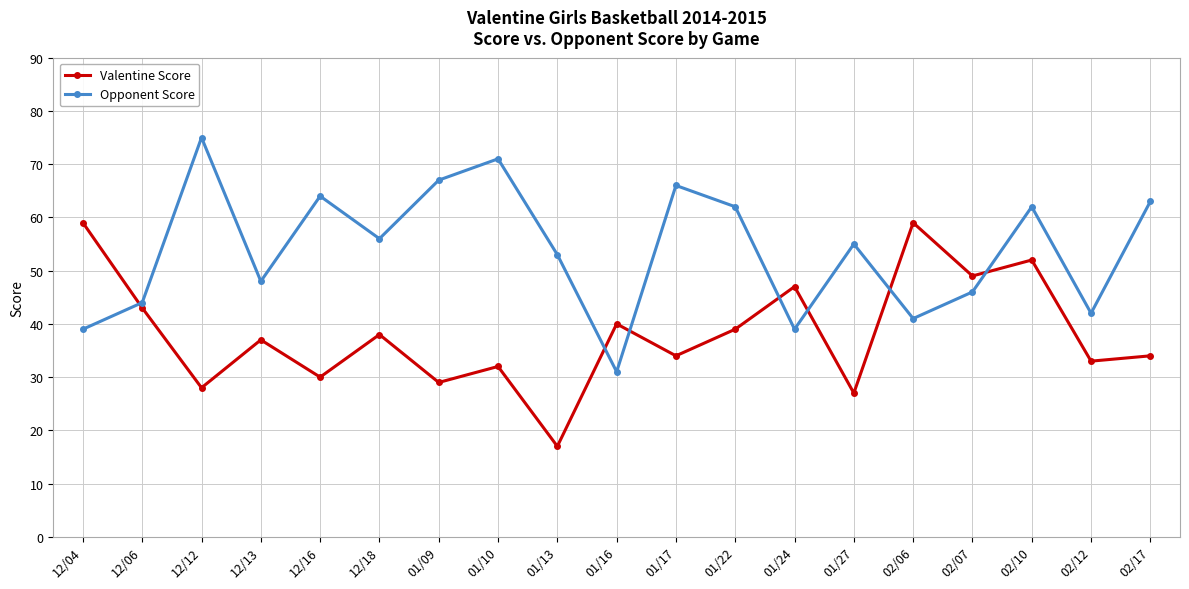

True or false: Valentine Score has more than 0 interior local peaks.

True